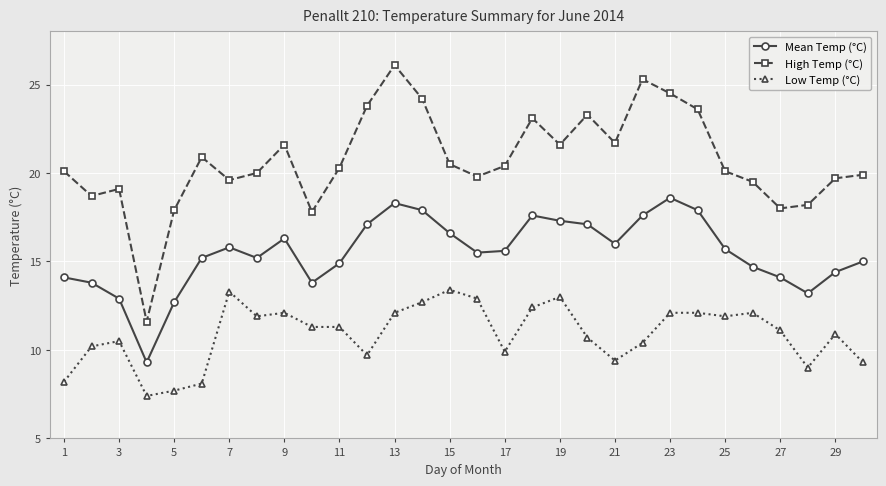

Which series has the largest total across all categories?

High Temp (°C)